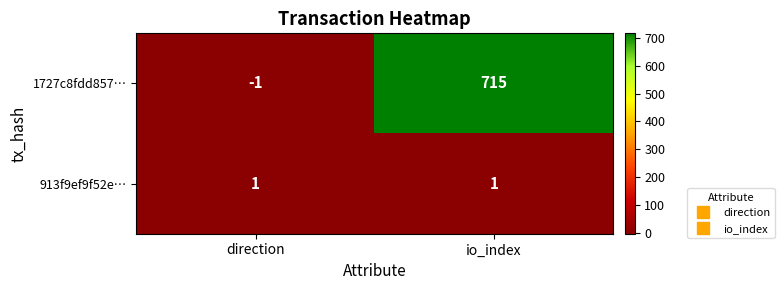

What is the greatest value displayed?

715